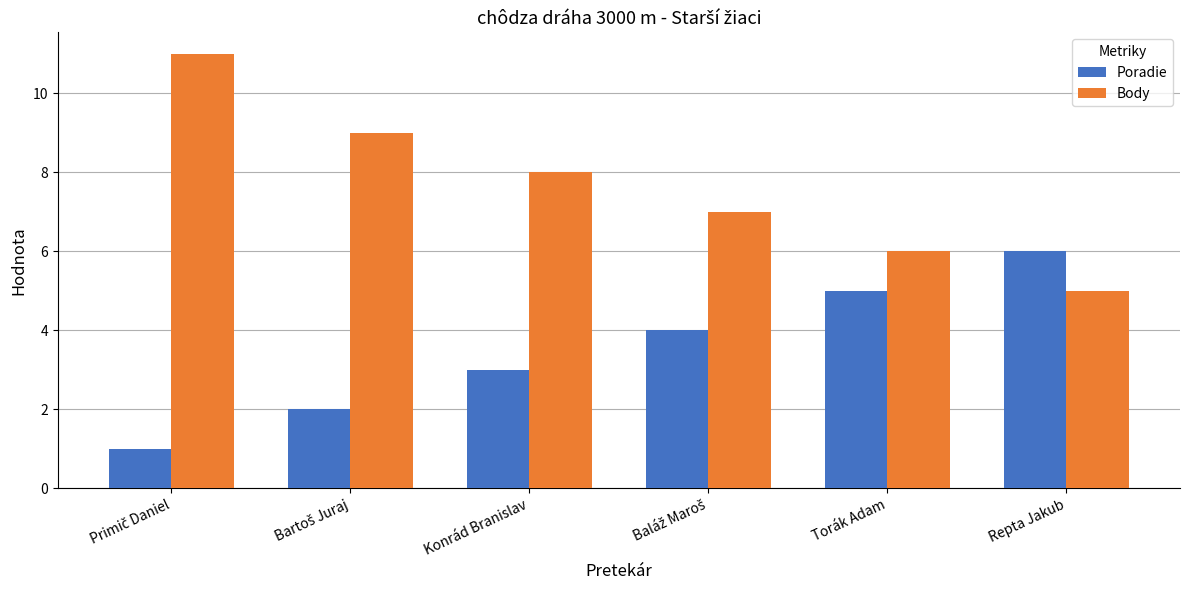

What is the minimum value shown in the chart?

1